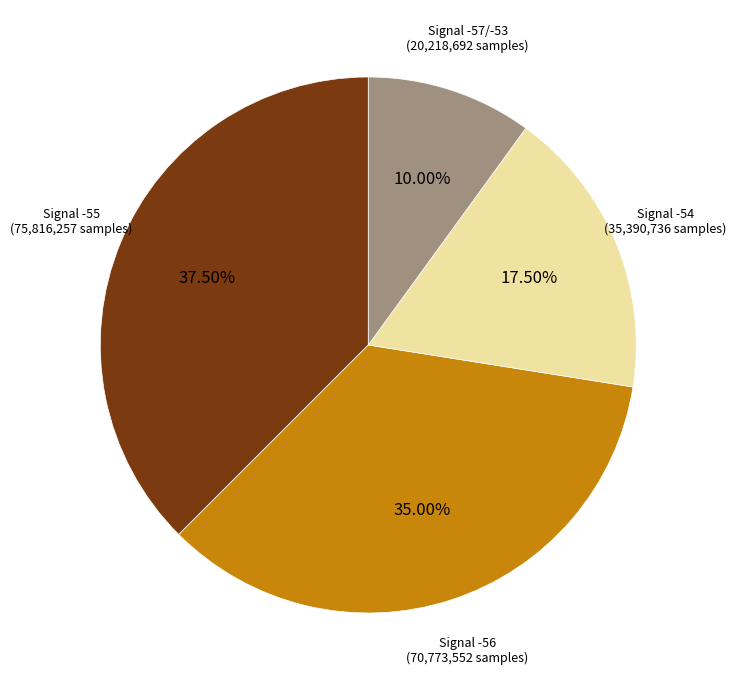

Is there a majority slice in this chart?

No